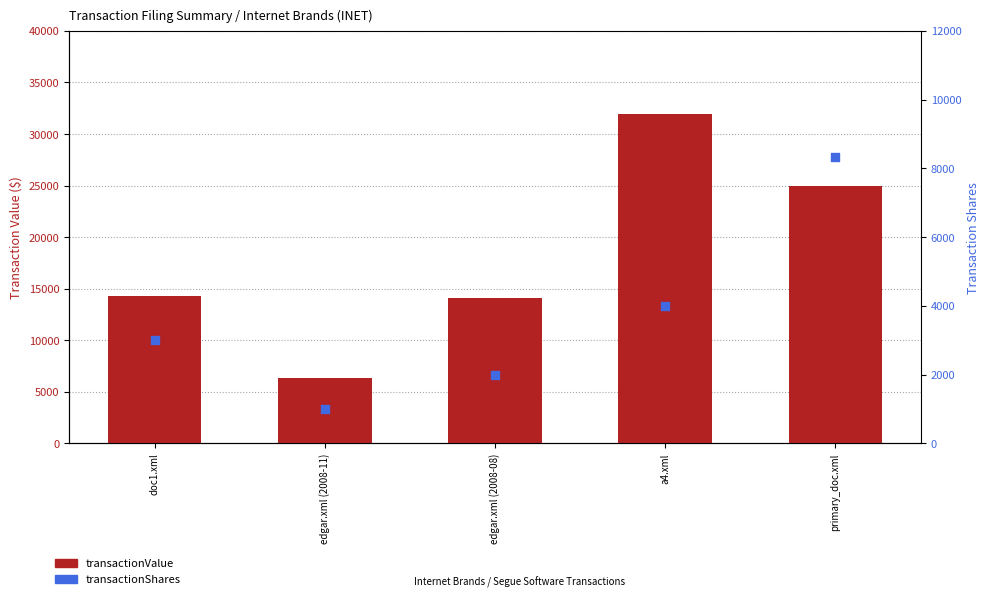

What is the total value across all series at edgar.xml (2008-11)?

7351